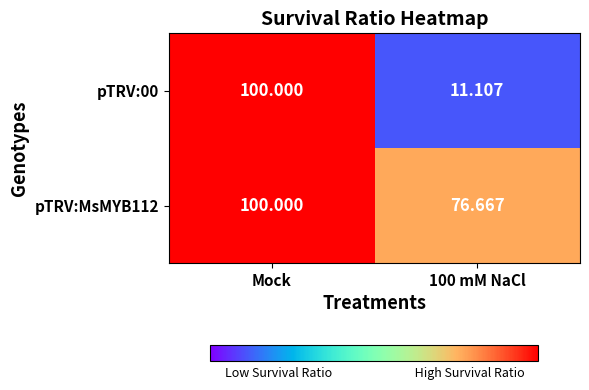

What is the maximum value shown in the chart?

100.0